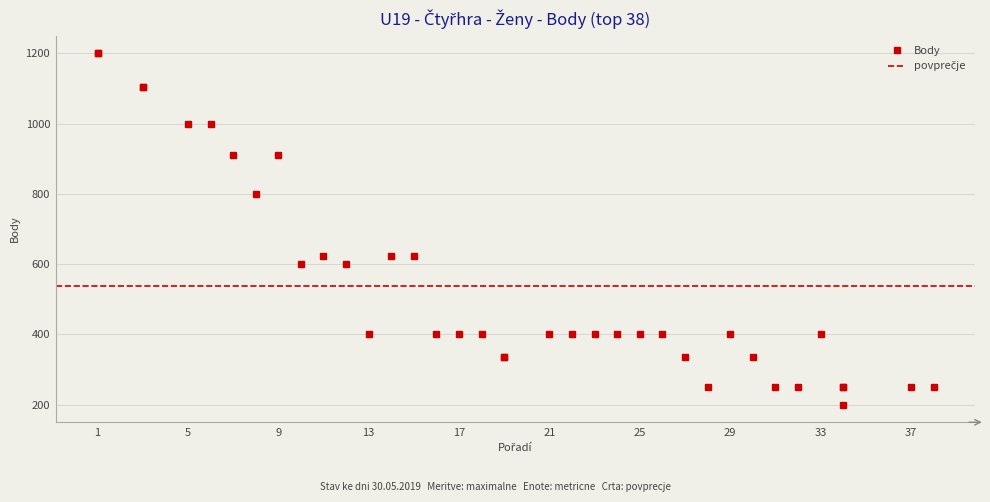

What is the approximate value at 15, to the nearest 100?

600